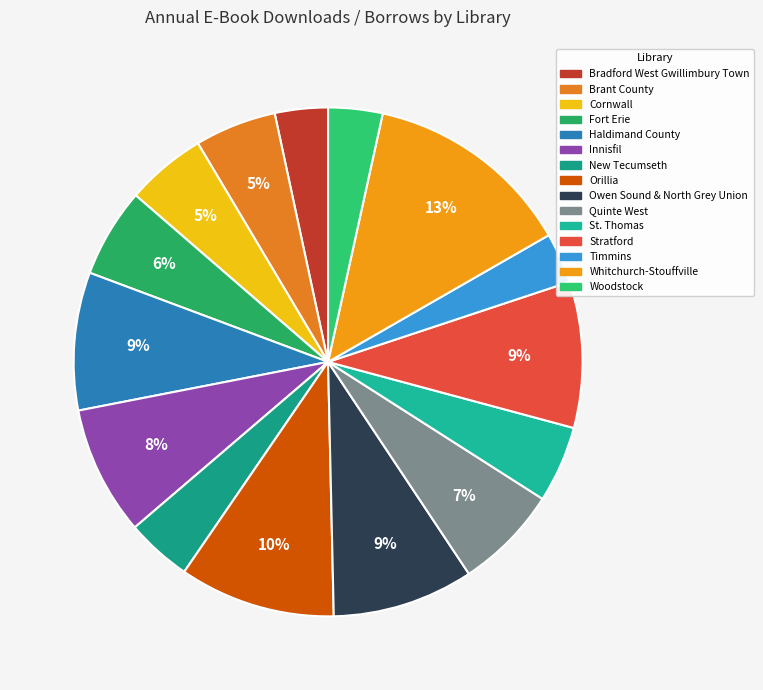

Is there a majority slice in this chart?

No